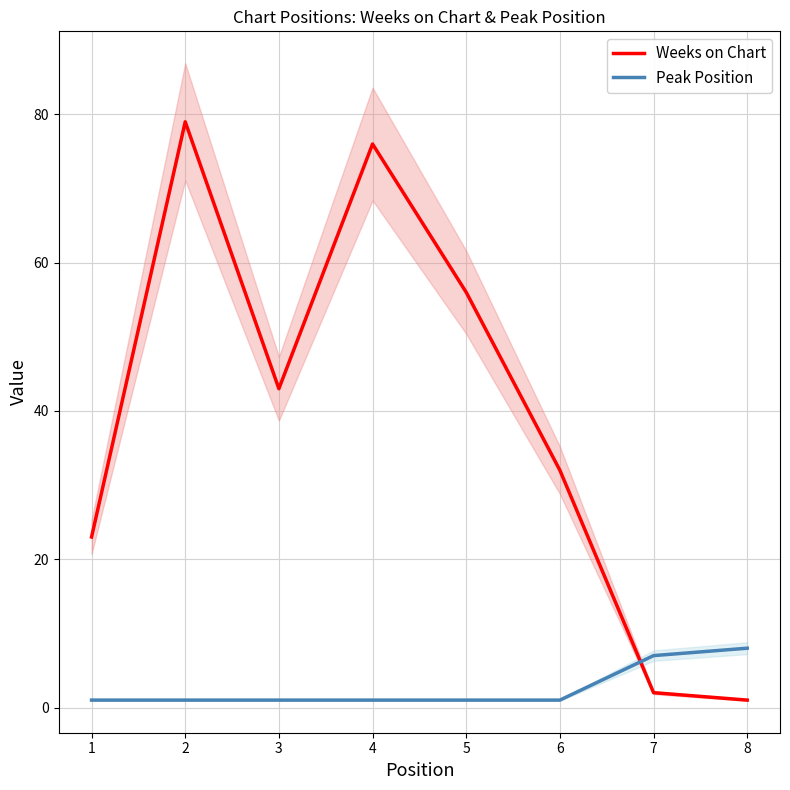

Does the chart display data point markers on the line(s)?

No